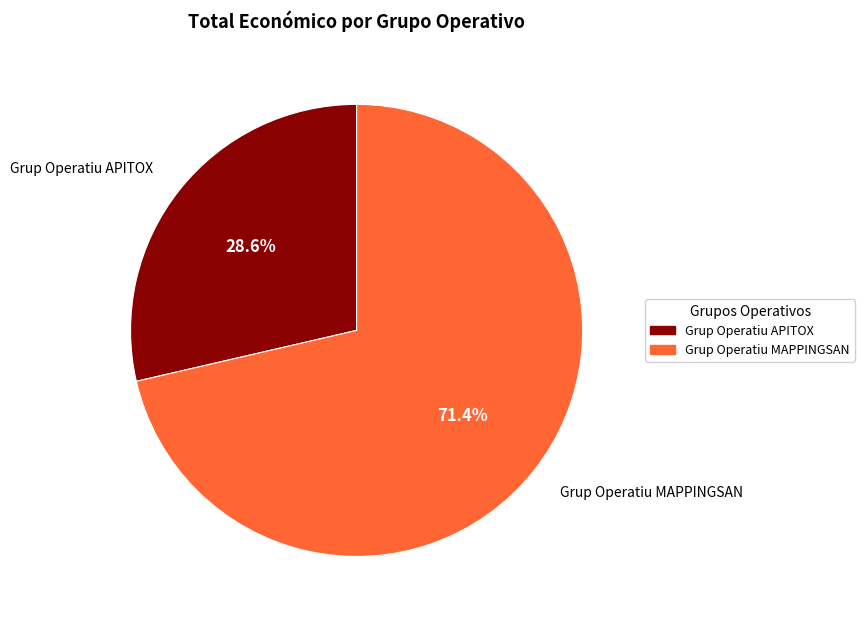

What is the largest slice in the pie chart?

Grup Operatiu MAPPINGSAN